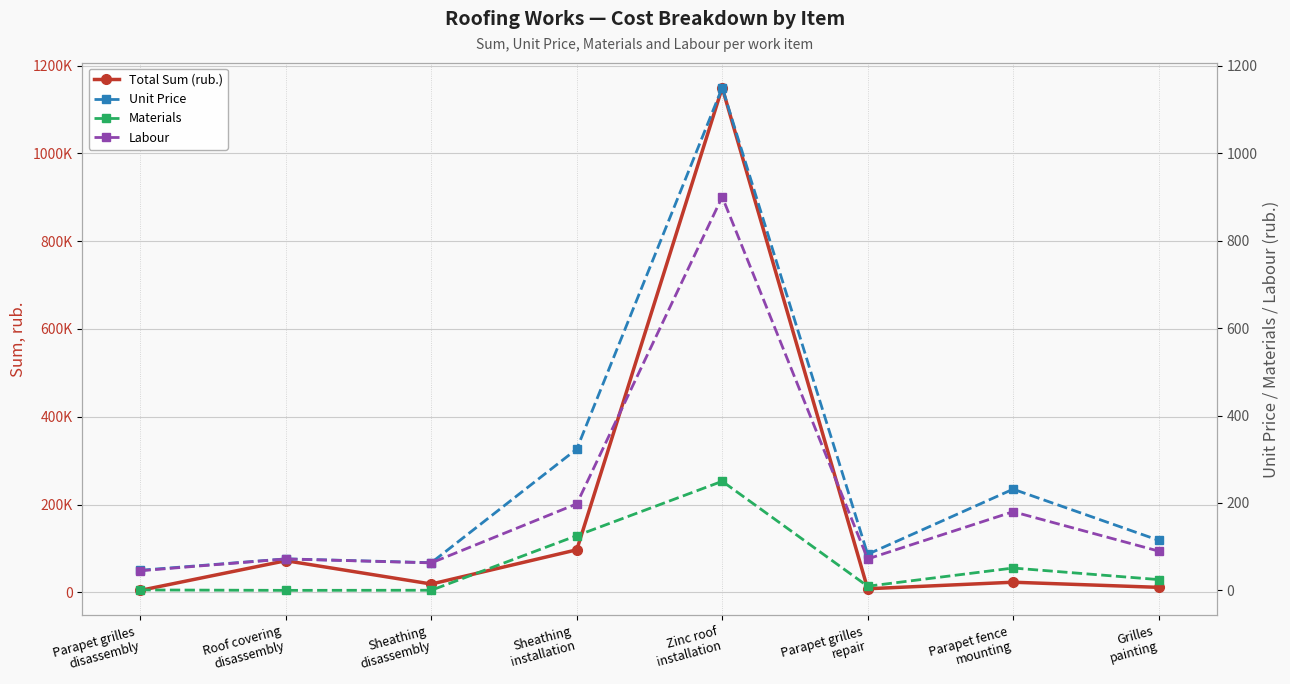

Where is the first local maximum for Labour?

Roof covering
disassembly